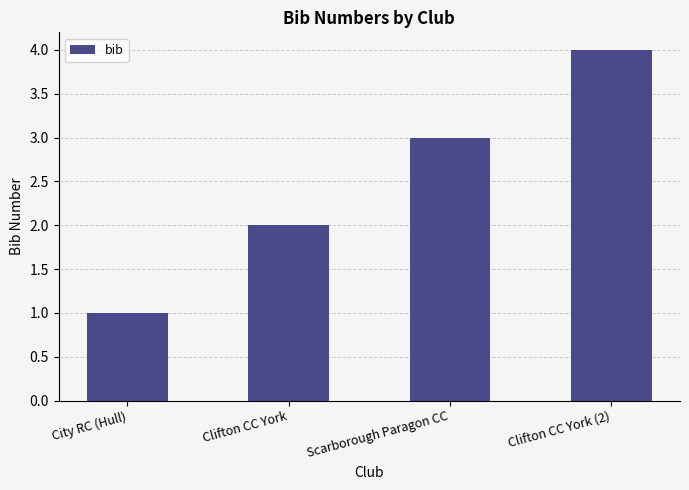

What is the minimum value shown in the chart?

1